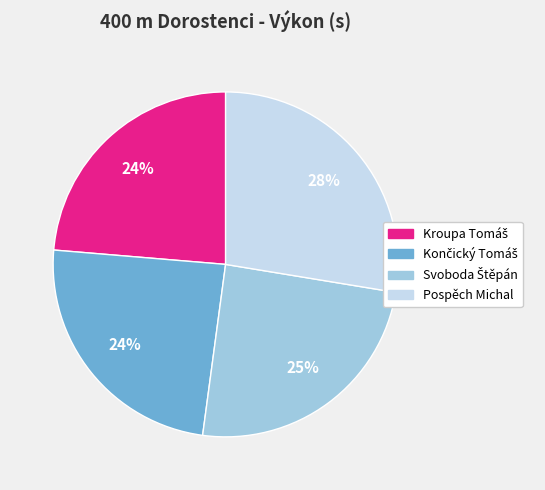

To the nearest percent, what portion does Pospěch Michal represent?

28%